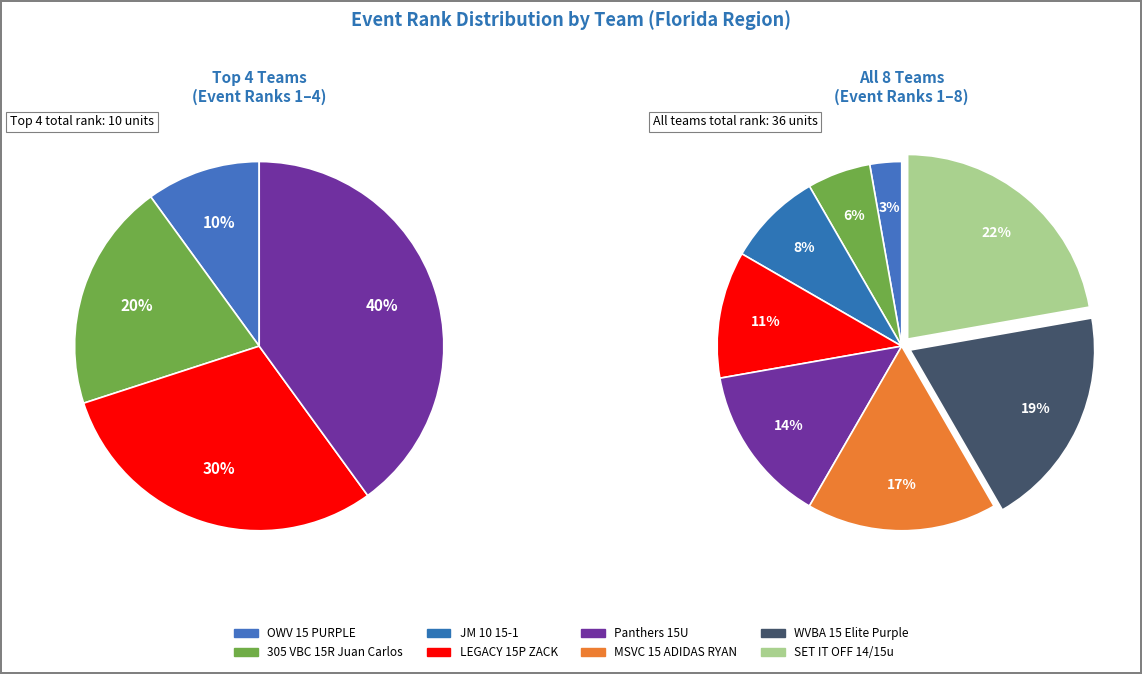

True or false: 305 VBC 15R Juan Carlos accounts for 6% of the total.

True